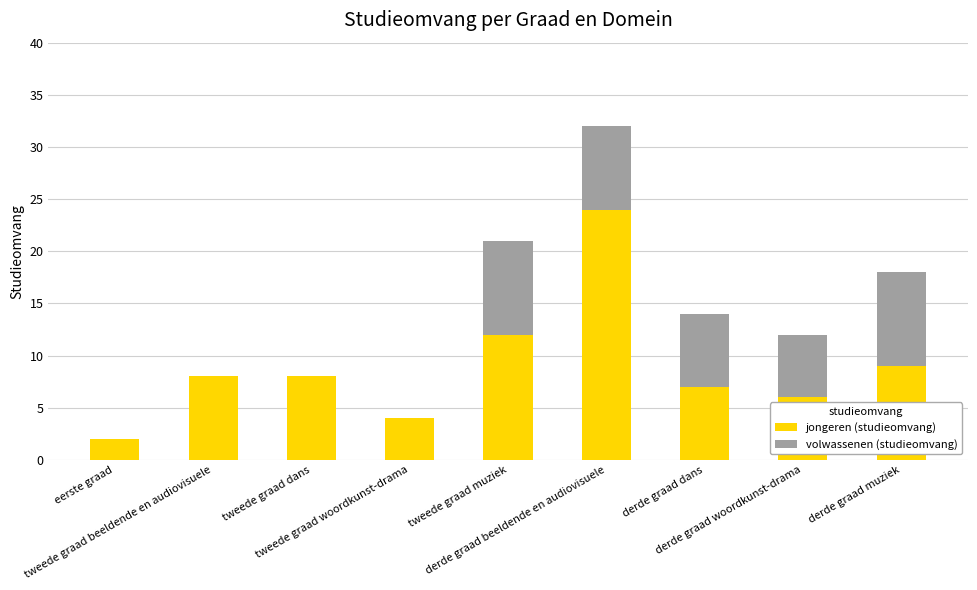

How many data points does each series have?

9